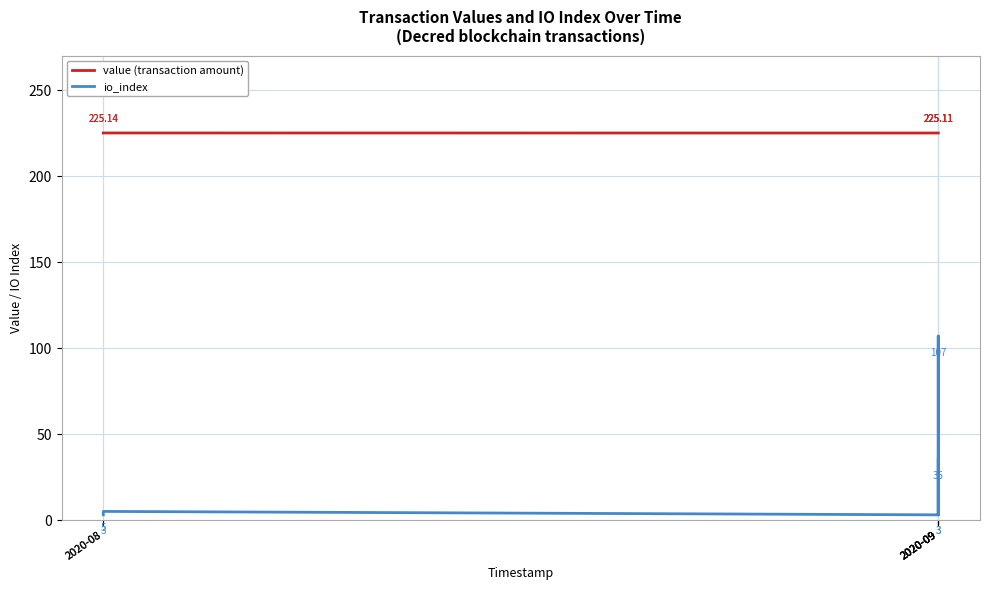

How many lines are shown in the chart?

2